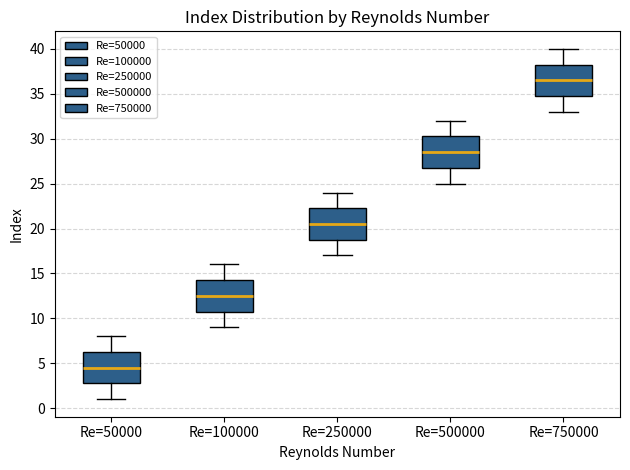

Where does the upper whisker of the box for Re=750000 end on the y-axis? The values are not printed on the chart, so give them approximately, as read against the axis.

40.0